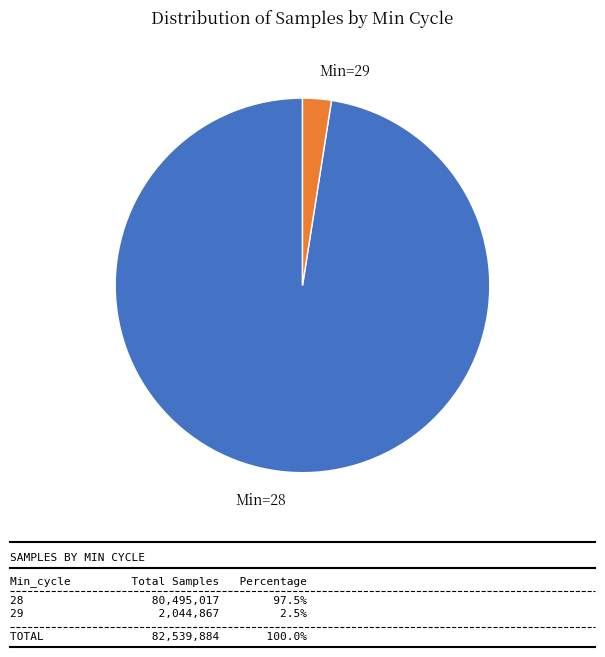

Is there a majority slice in this chart?

Yes